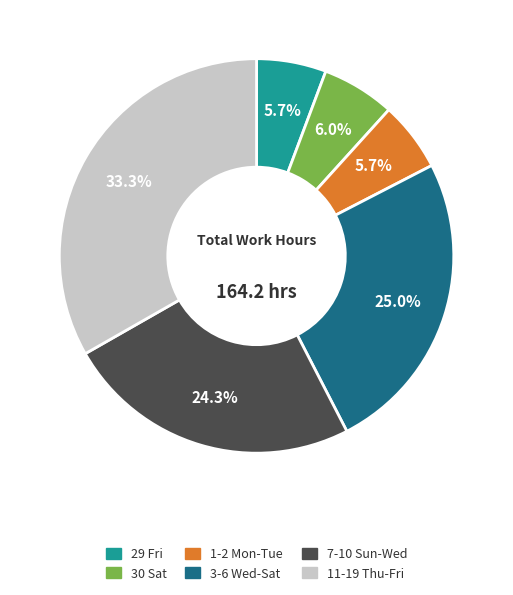

Does any single category account for the majority?

No